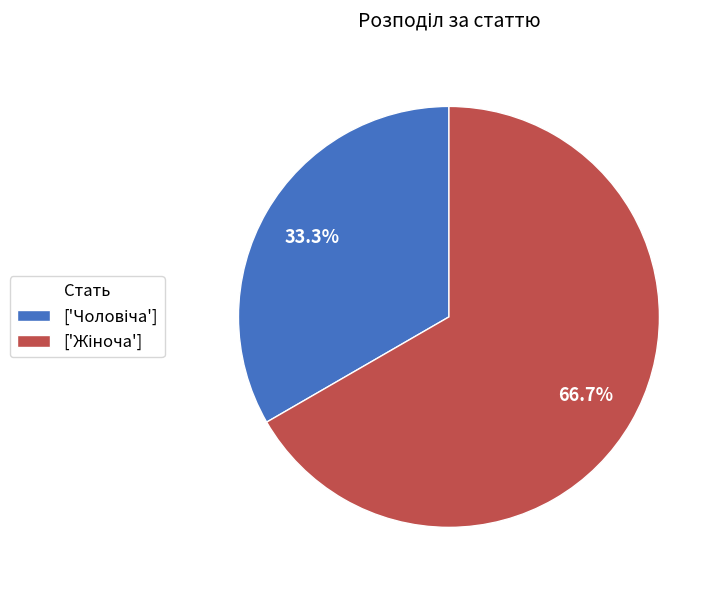

Is there any slice that represents more than half of the pie?

Yes